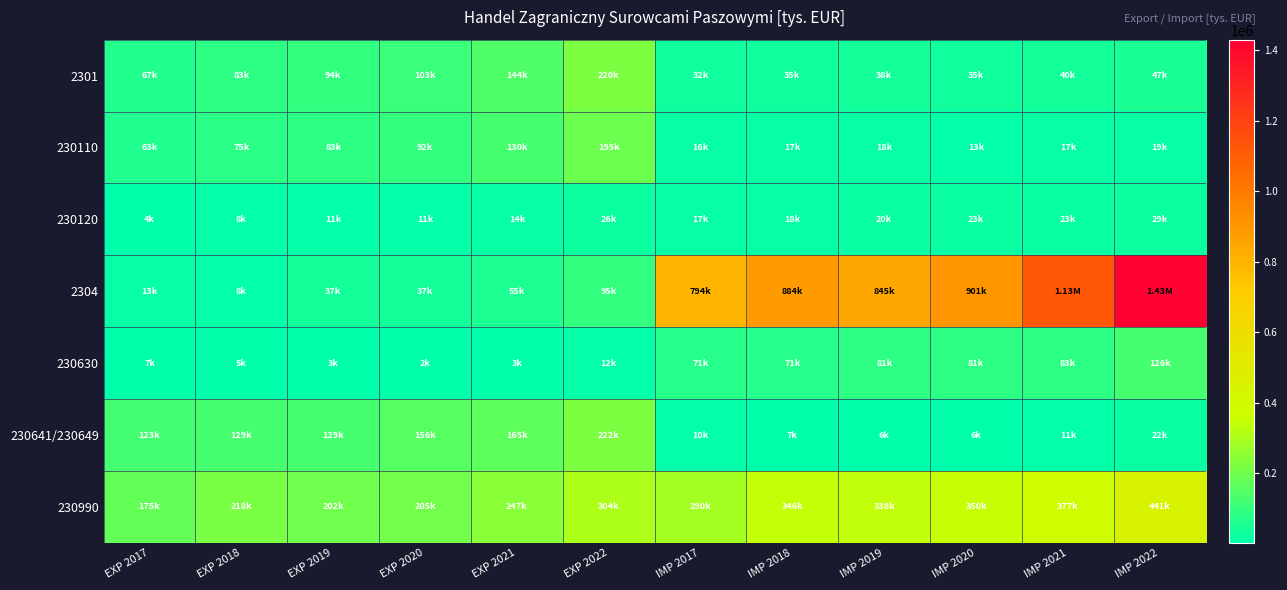

How many distinct data groups are displayed?

7